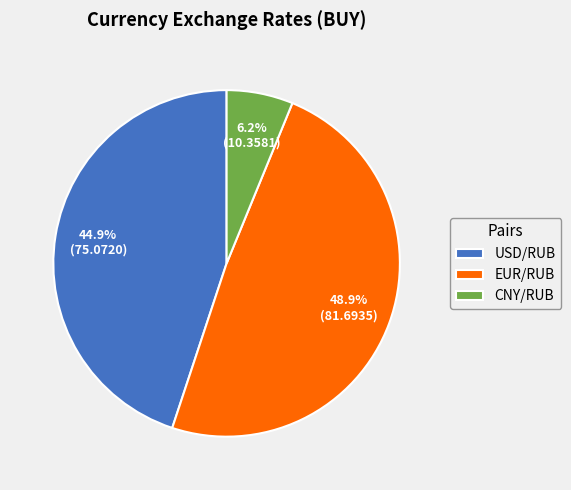

How many slices are in this pie chart?

3